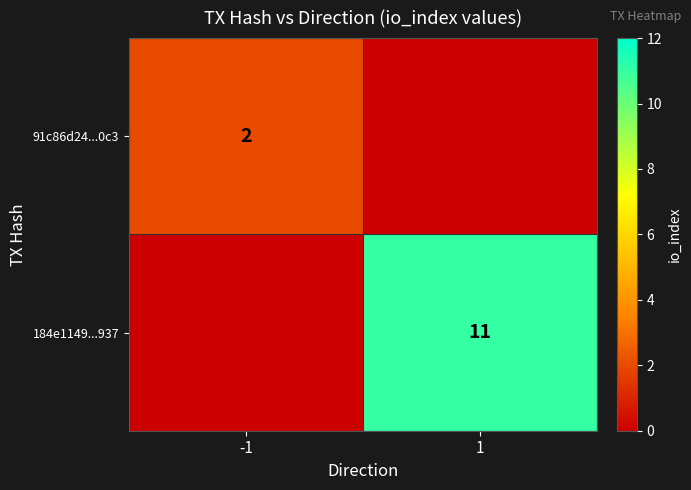

The 184e1149...937 series shows 11 at 1. True or false?

True